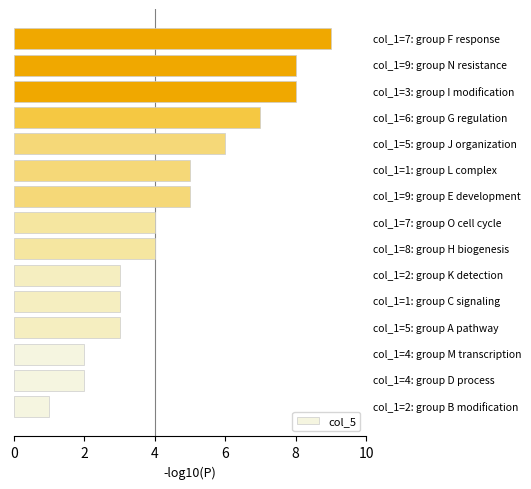

Reading bottom to top, list all the values displayed in this chart.

1	2	2	3	3	3	4	4	5	5	6	7	8	8	9